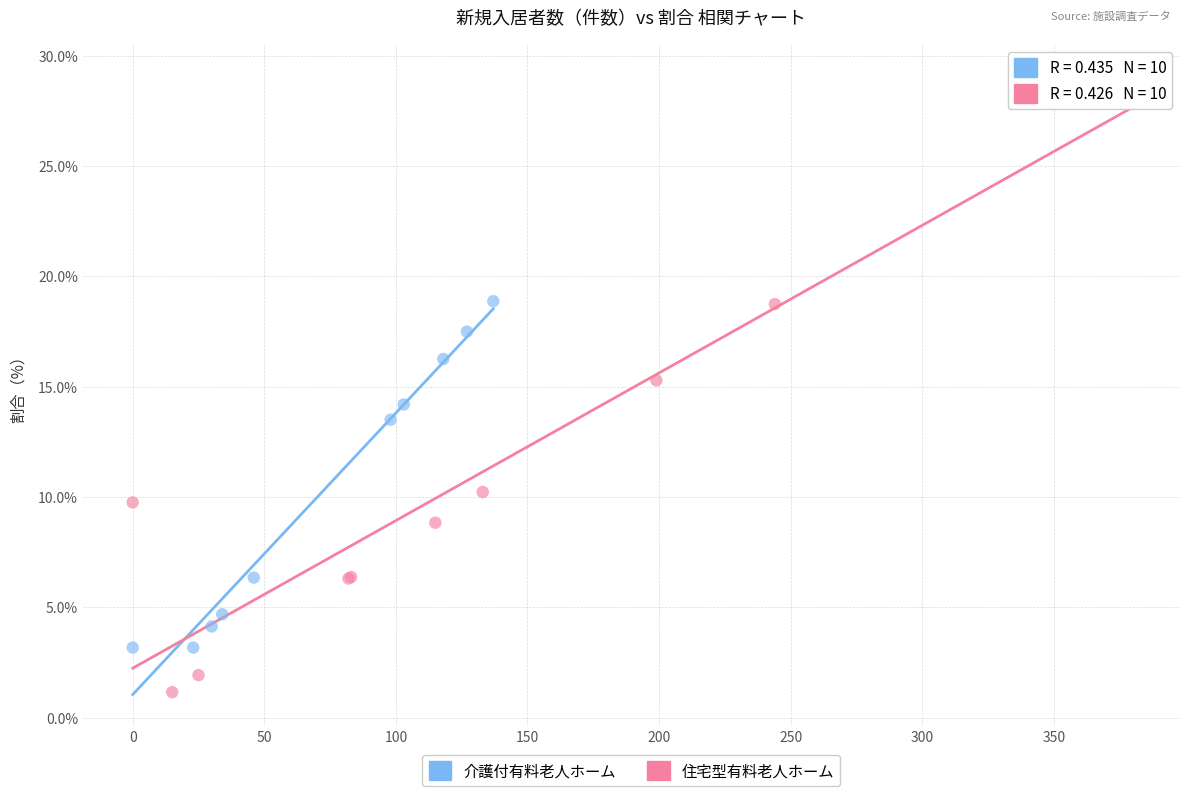

Which series has the largest Y range (max minus min)?

住宅型有料老人ホーム